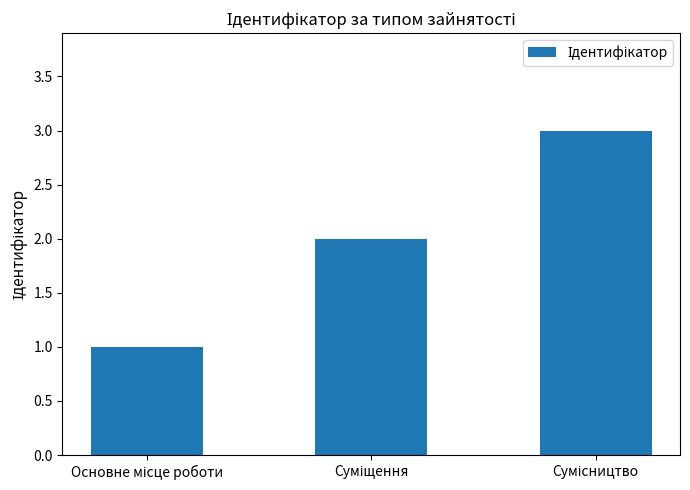

Reading right to left, list all the values displayed in this chart.

3	2	1